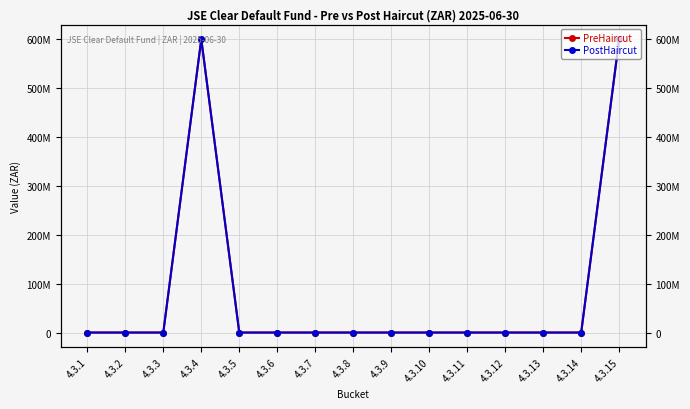

Rank the series at 4.3.4 from lowest to highest value.

PreHaircut, PostHaircut